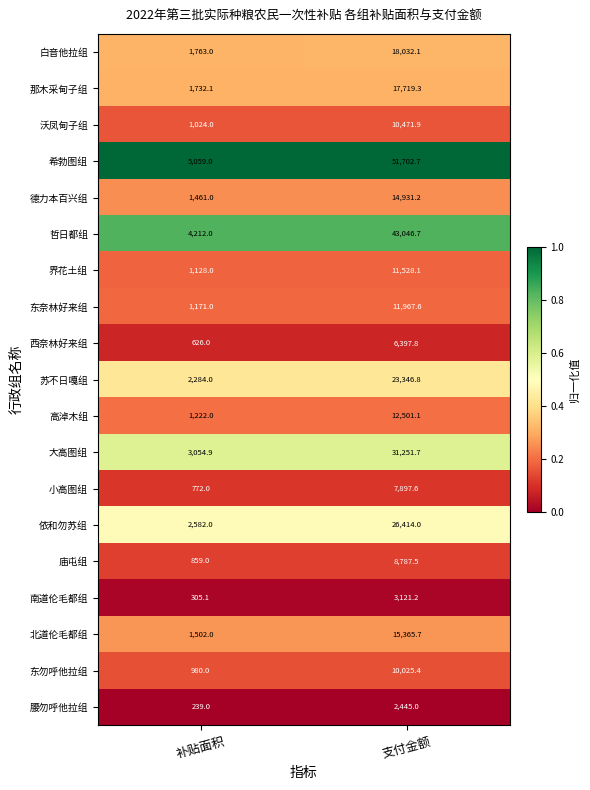

At which label does 沃凤甸子组 first exceed 10471?

支付金额